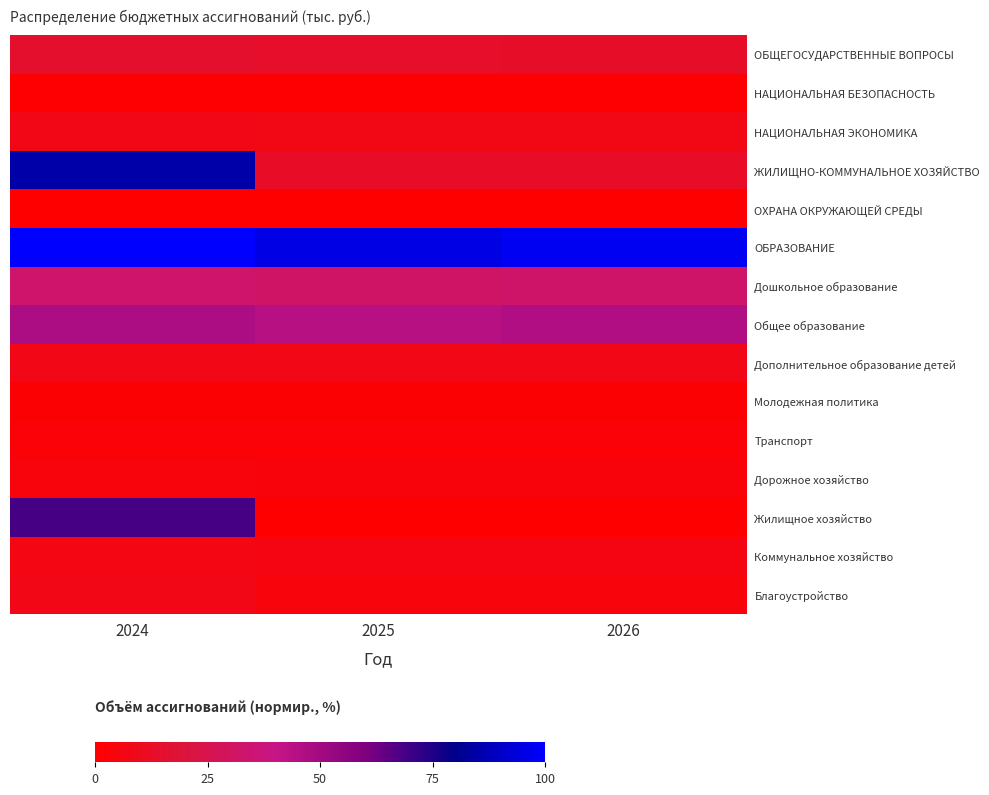

Which has a higher value, 2024 or 2025?

2024